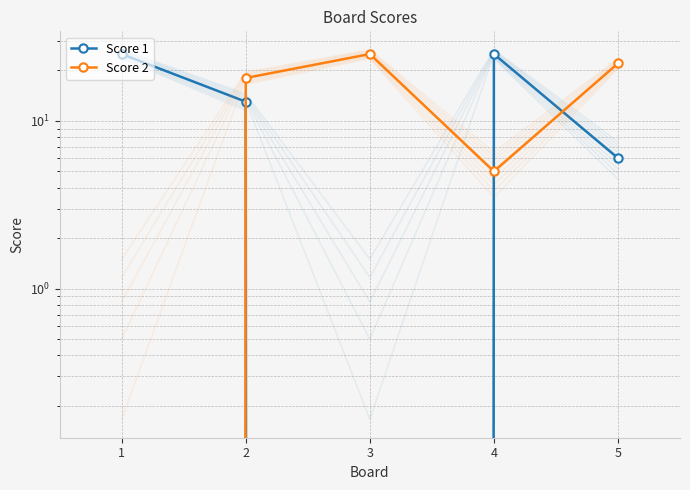

After their last crossing, which series has the higher values: Score 2 or Score 1?

Score 2